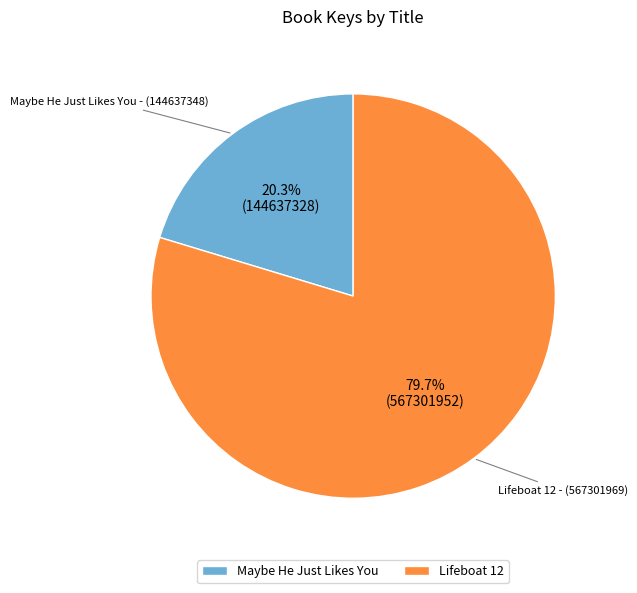

Which slice is the largest?

Lifeboat 12